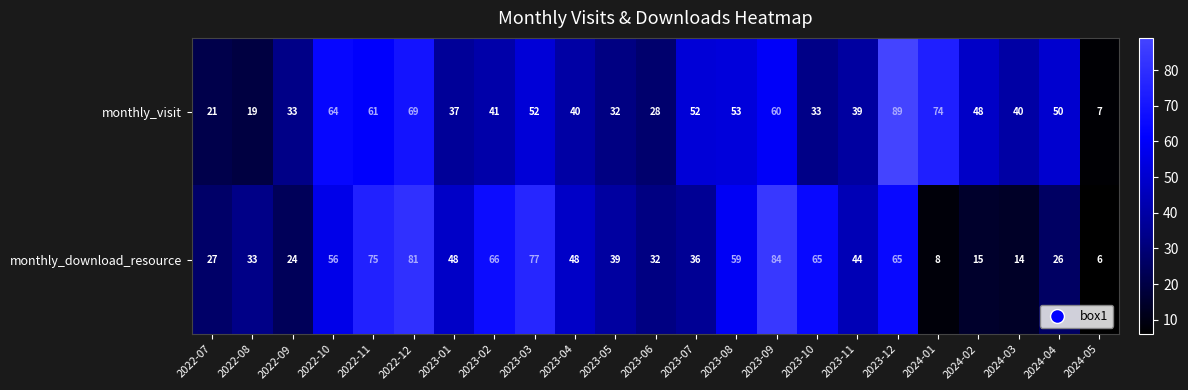

Count the number of data series in this chart.

2